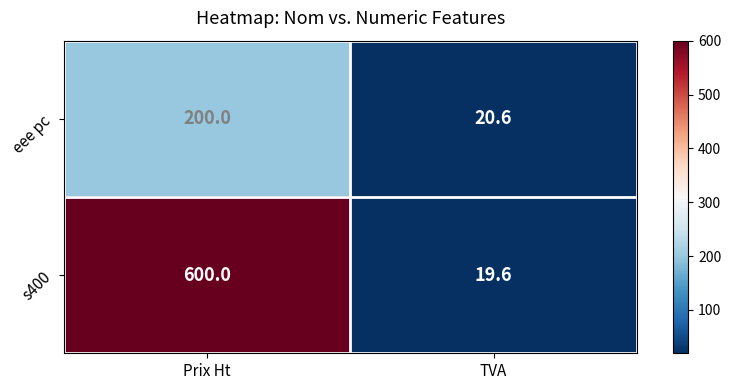

Is it true that s400 equals 33.2 at TVA?

False